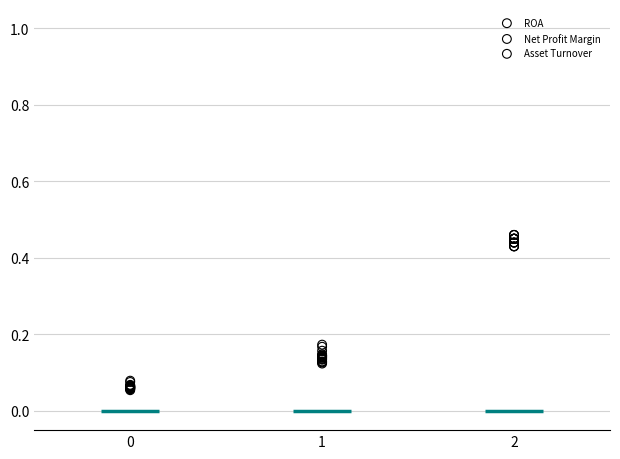

Which series contains the highest Y value?

Asset Turnover